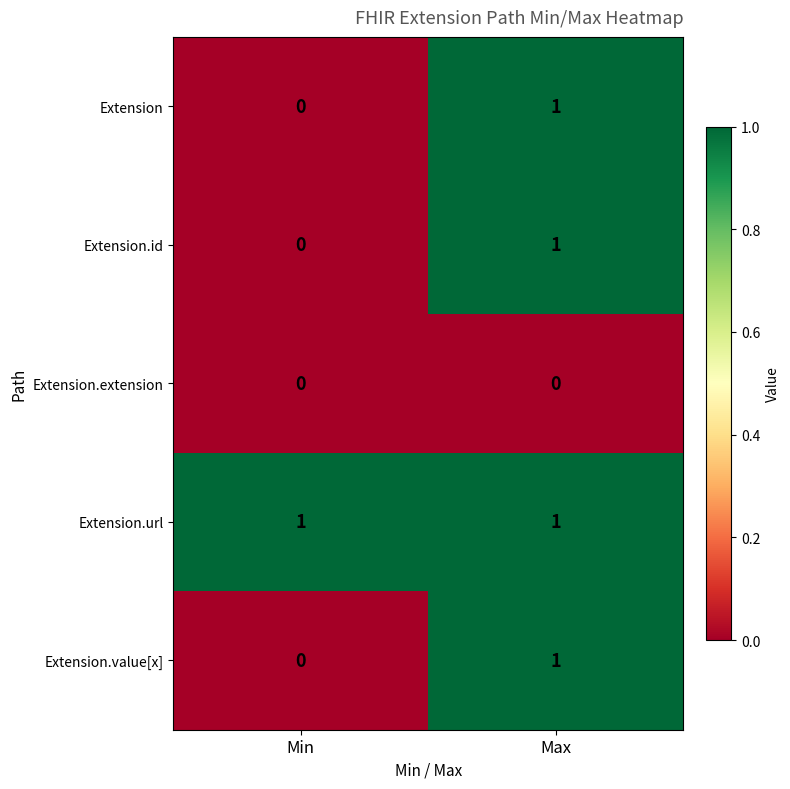

Where is Extension.id nearest to the value 0?

Min